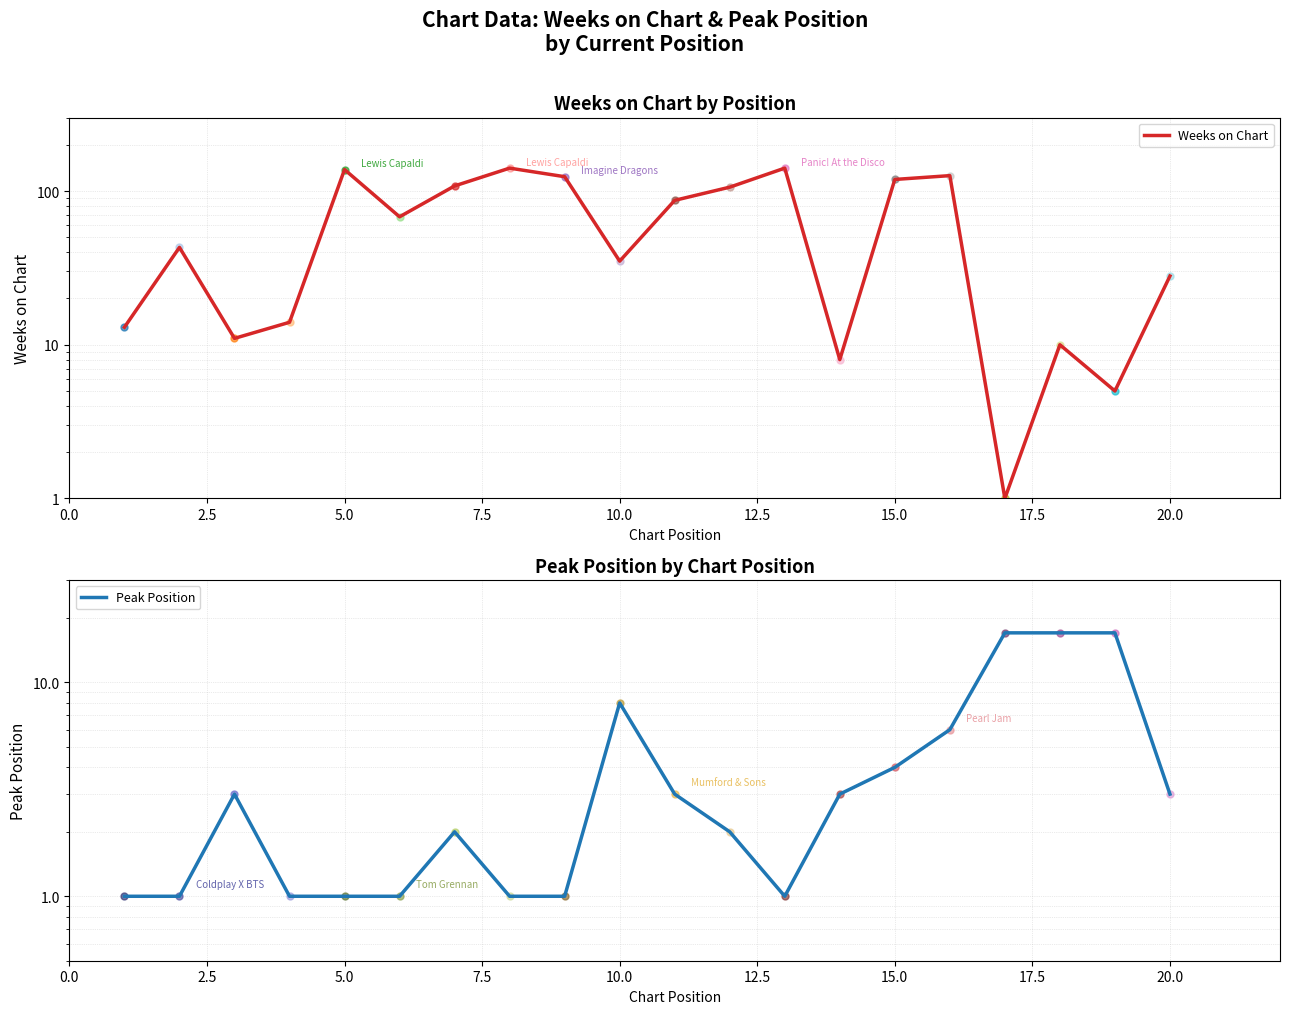

What is the value of the Peak Position point at the 17th from the left?

17